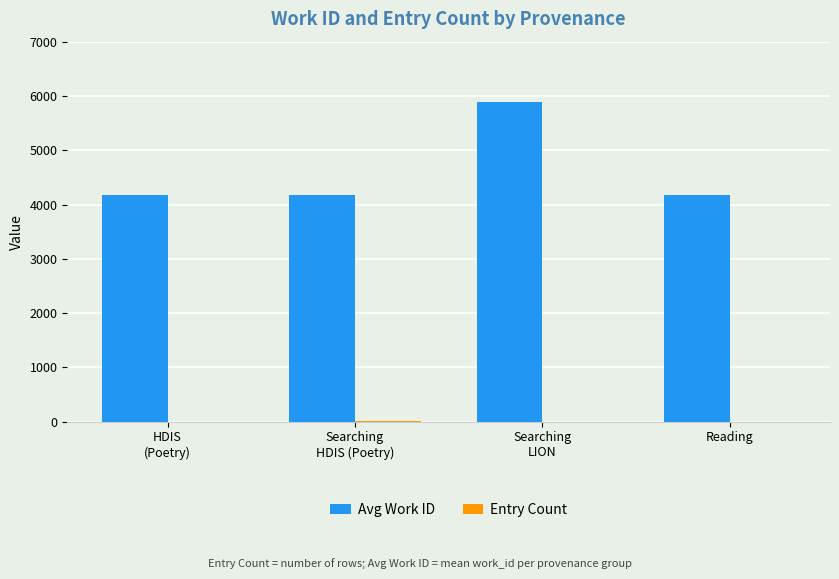

What is the average value of the Avg Work ID series?

4602